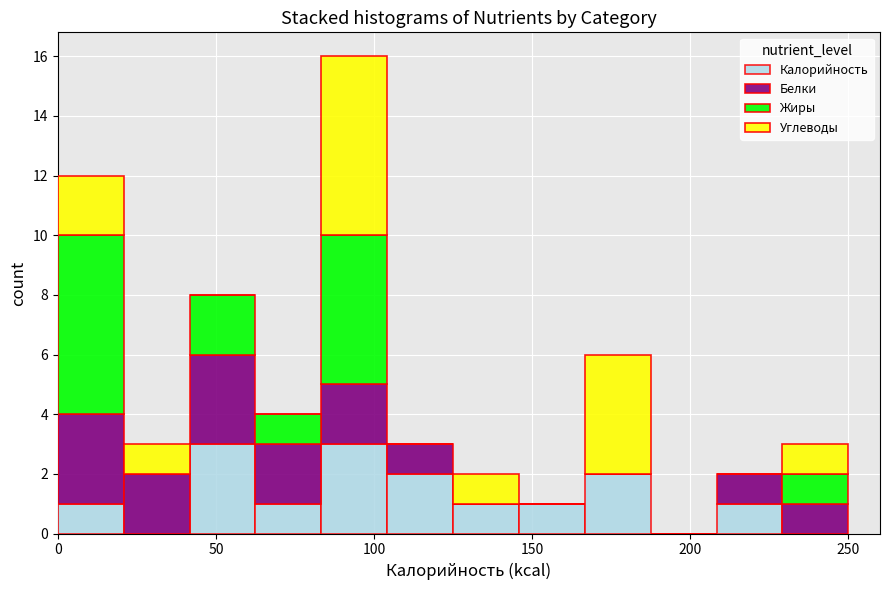

Which range on the x-axis has the tallest stacked bar (by total height)?

85 to 105